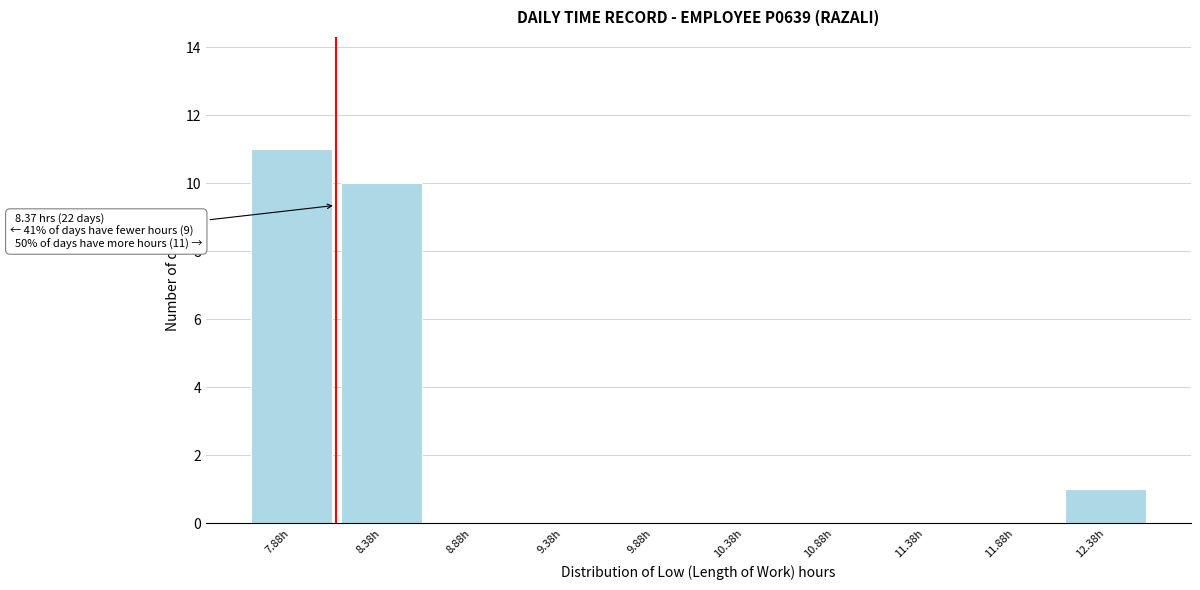

Reading right to left, transcribe all the data shown in this chart.

12.38h=1	11.88h=0	11.38h=0	10.88h=0	10.38h=0	9.88h=0	9.38h=0	8.88h=0	8.38h=10	7.88h=11